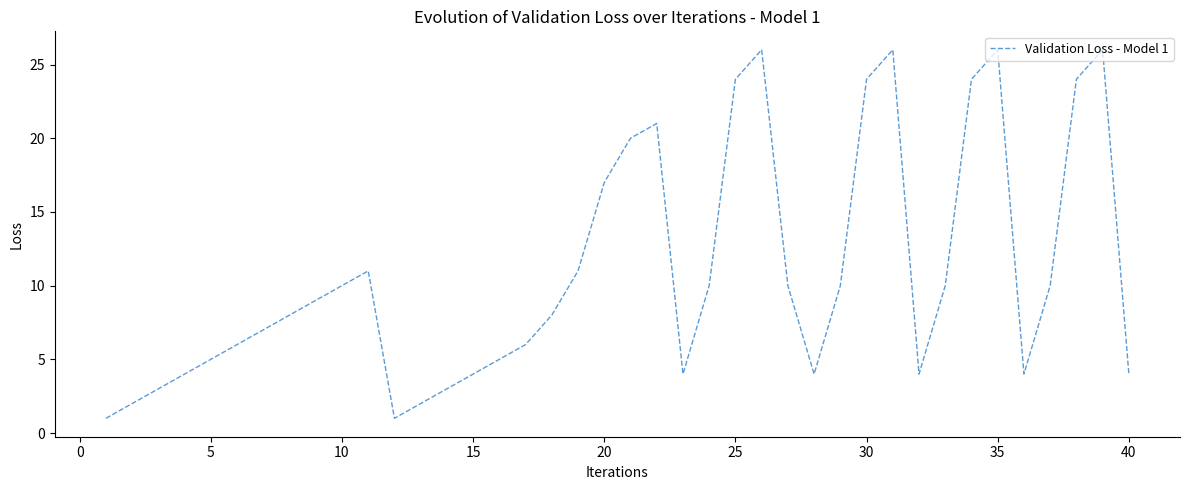

What is the difference between the maximum and minimum values?

25